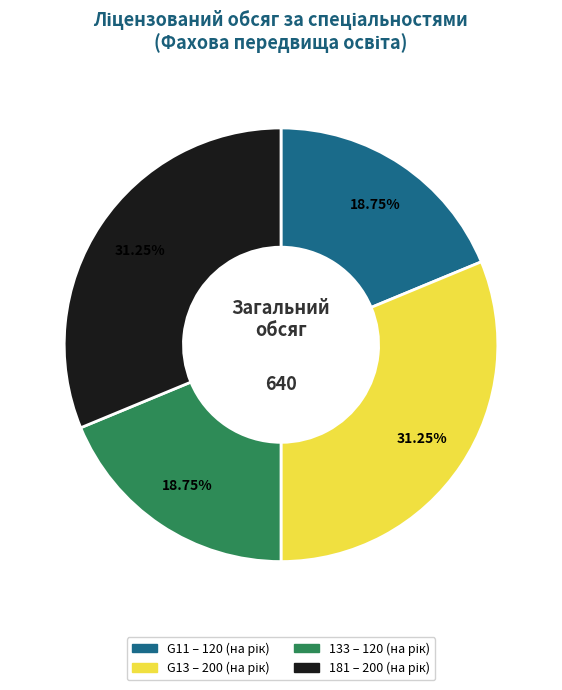

What percentage is the G11 slice, to the nearest percent?

19%